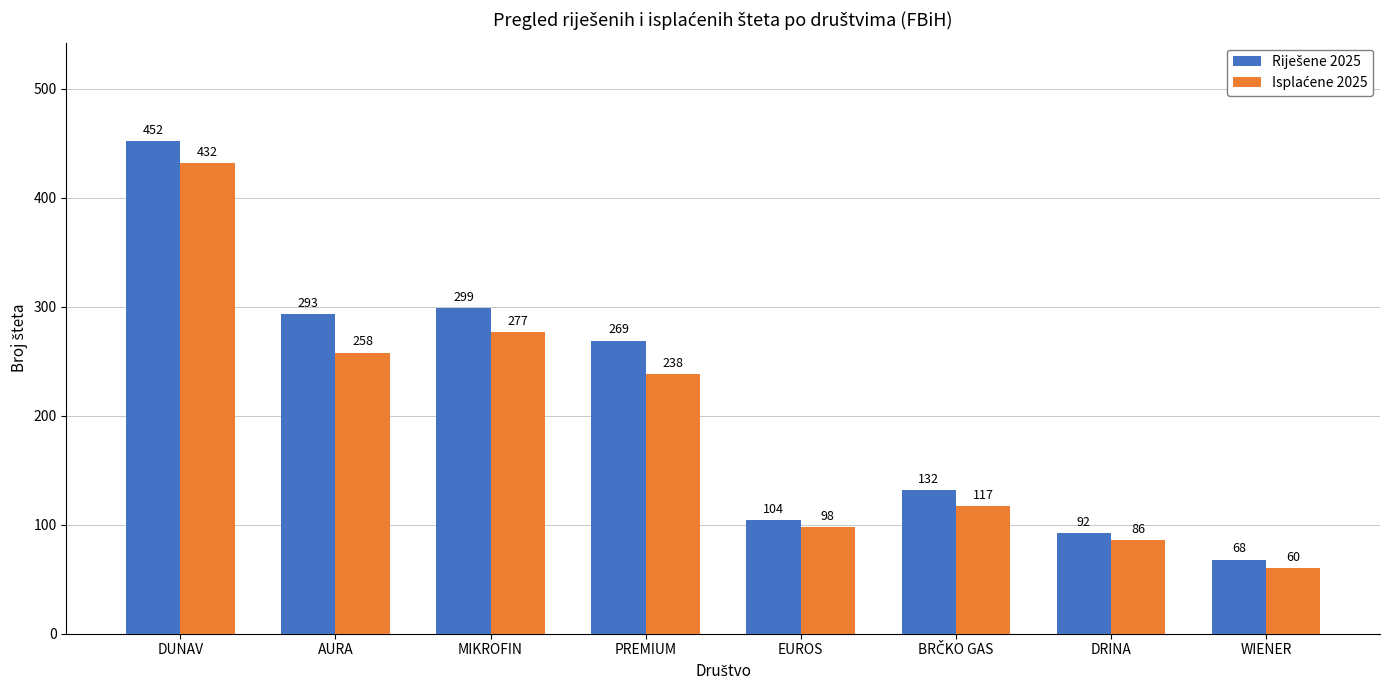

Does the chart contain stacked bars?

No